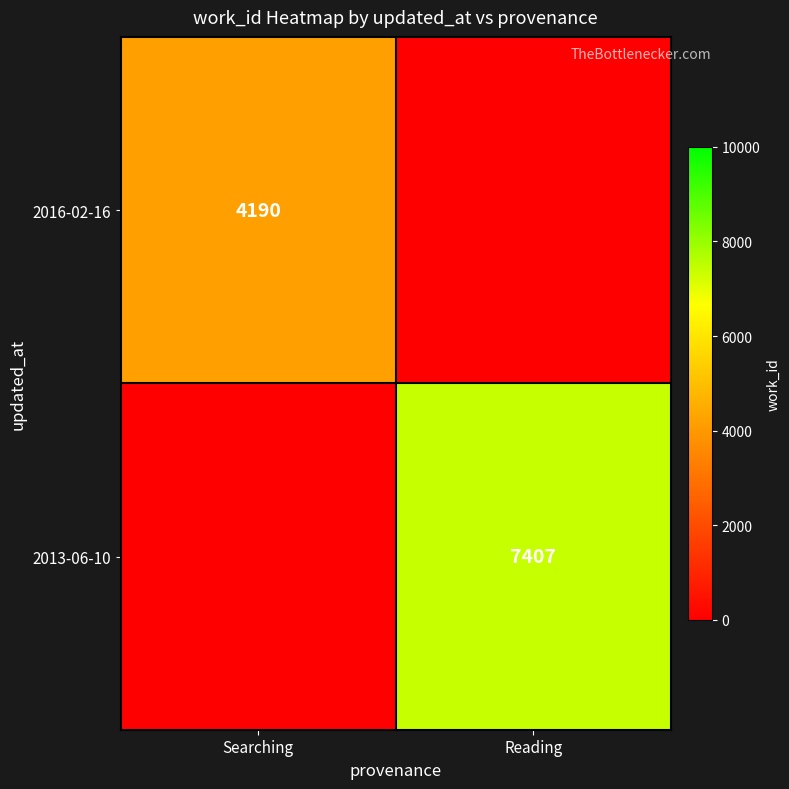

At which category is the sum across all series the highest?

Reading